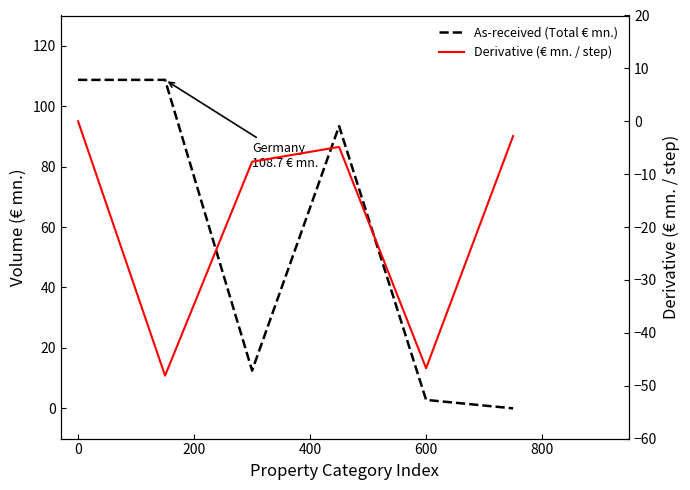

True or false: As-received (Total € mn.) and Derivative (€ mn. / step) intersect in this chart.

False